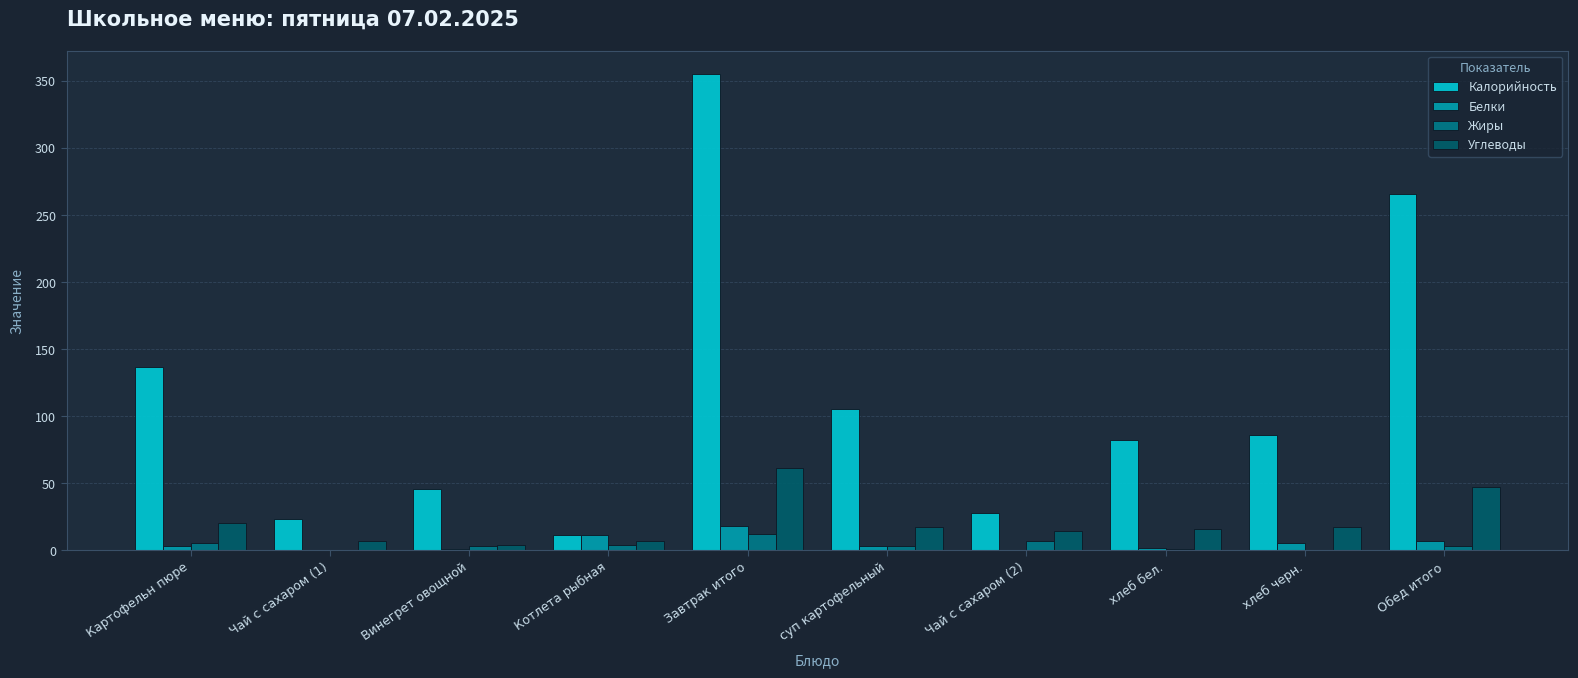

What are all the series names shown in the legend?

Калорийность, Белки, Жиры, Углеводы